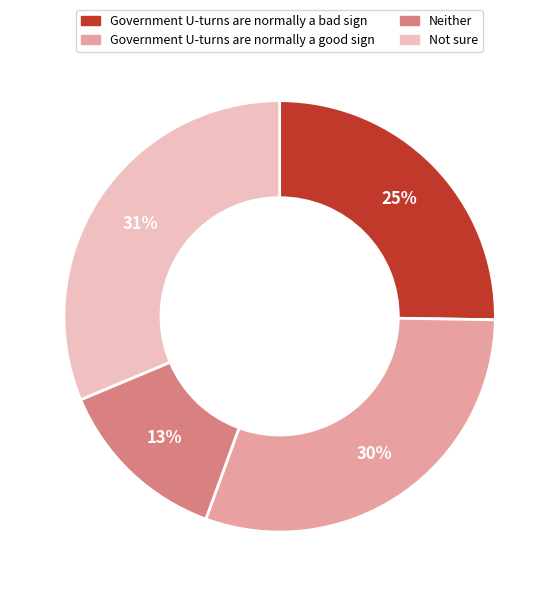

Rank the categories by value from lowest to highest.

Neither, Government U-turns are normally a bad sign, Government U-turns are normally a good sign, Not sure